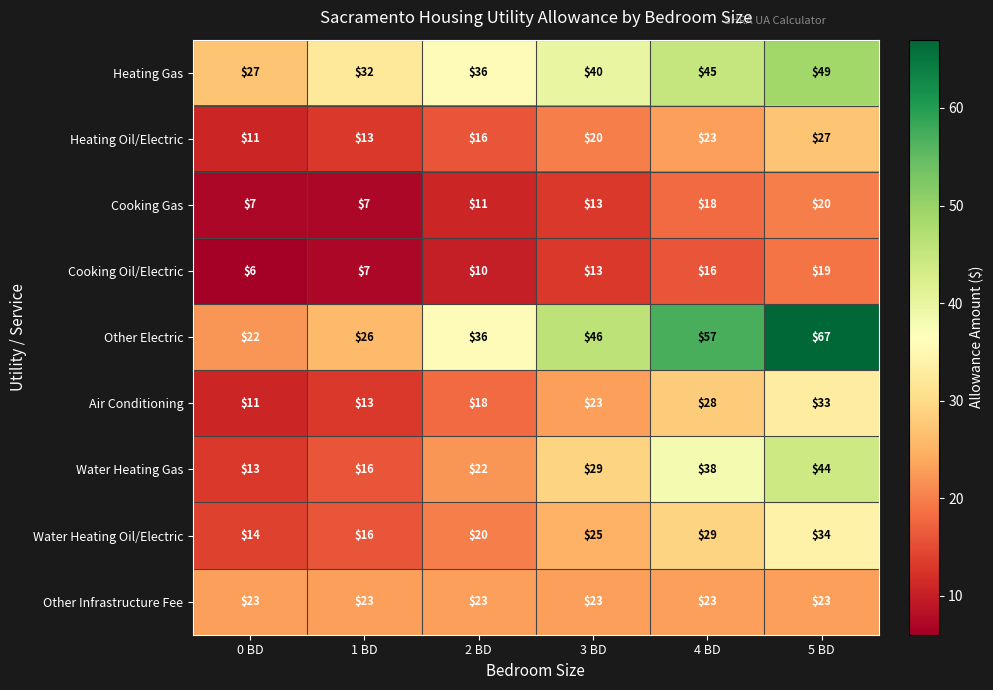

What is the difference between the highest and lowest values at 4 BD?

41